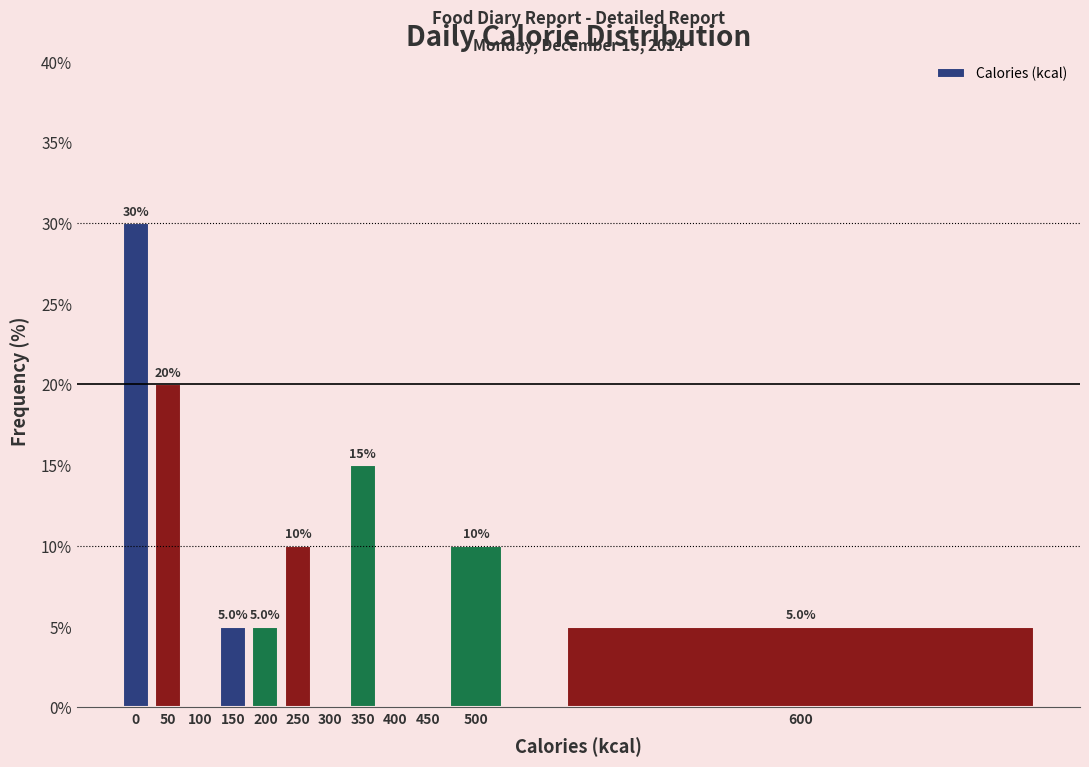

Reading left to right, what are all the values shown in this chart?

0=30	50=20	100=0	150=5	200=5	250=10	300=0	350=15	400=0	450=0	500=10	600=5